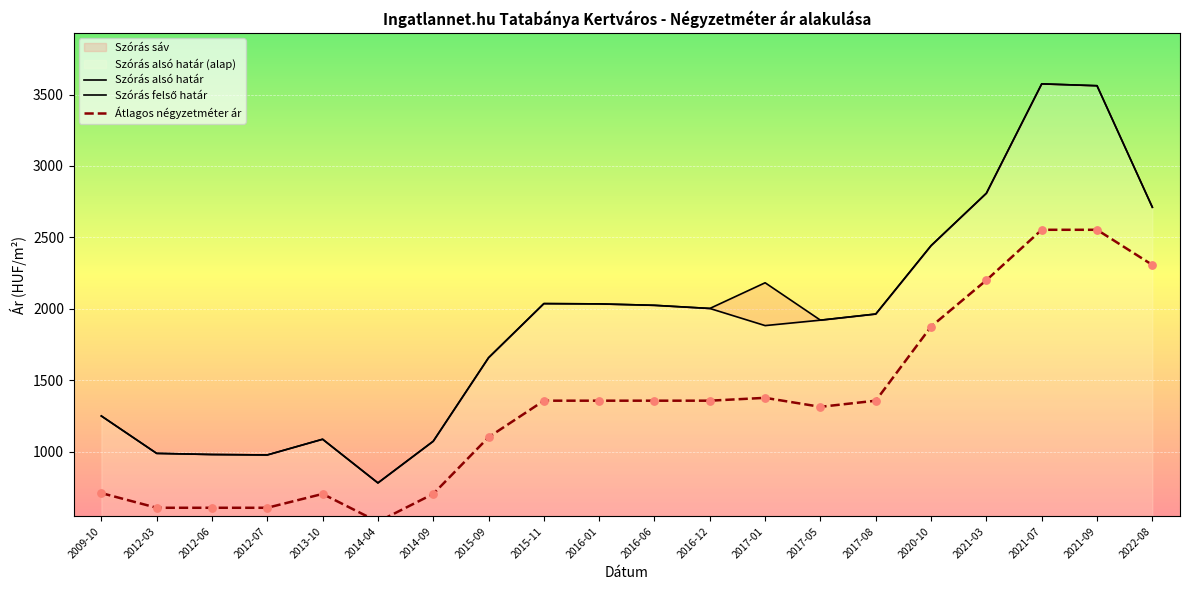

Which series has the largest Y range (max minus min)?

Szórás alsó határ